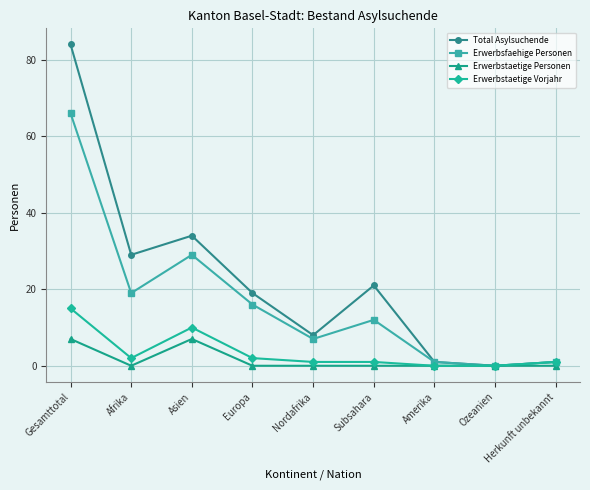

How many series are shown in this chart?

4